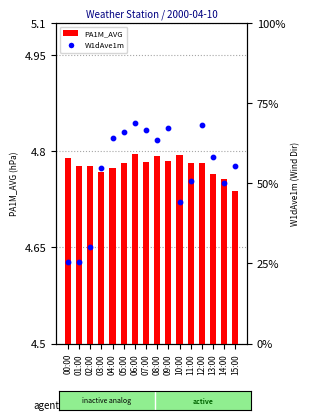

Which series has the largest Y range (max minus min)?

W1dAve1m